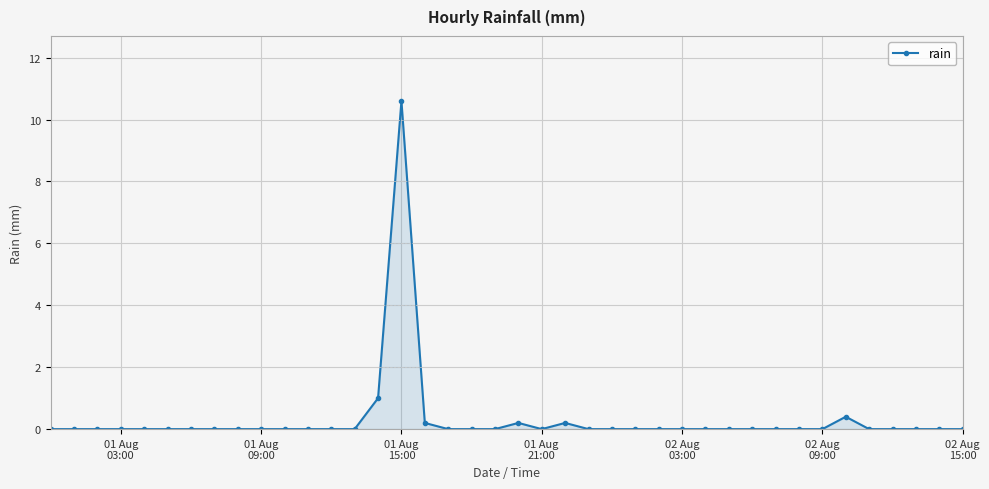

True or false: the data has more than 1 interior local peaks.

True